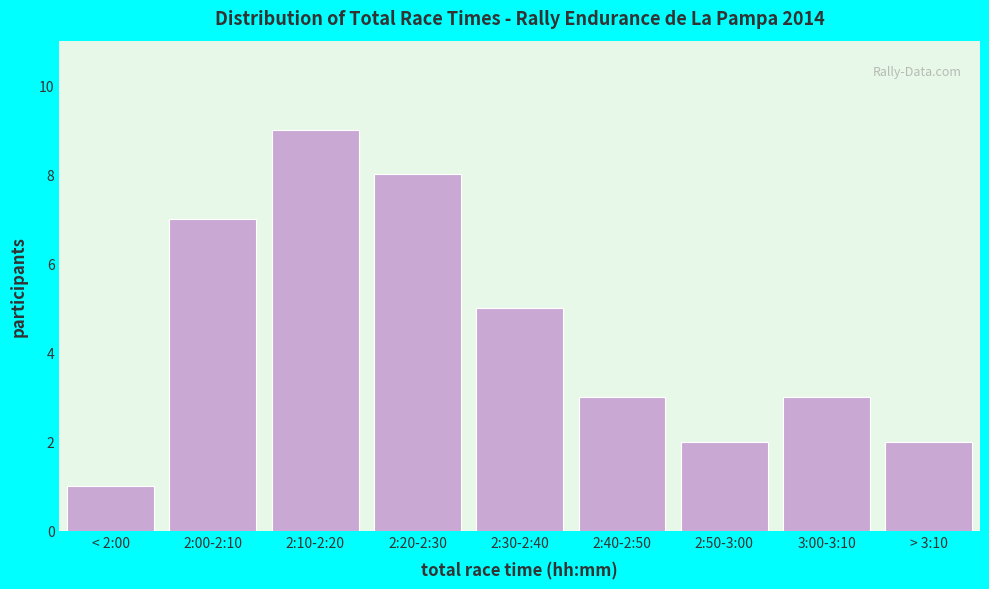

Reading left to right, transcribe all the data shown in this chart.

< 2:00=1	2:00-2:10=7	2:10-2:20=9	2:20-2:30=8	2:30-2:40=5	2:40-2:50=3	2:50-3:00=2	3:00-3:10=3	> 3:10=2